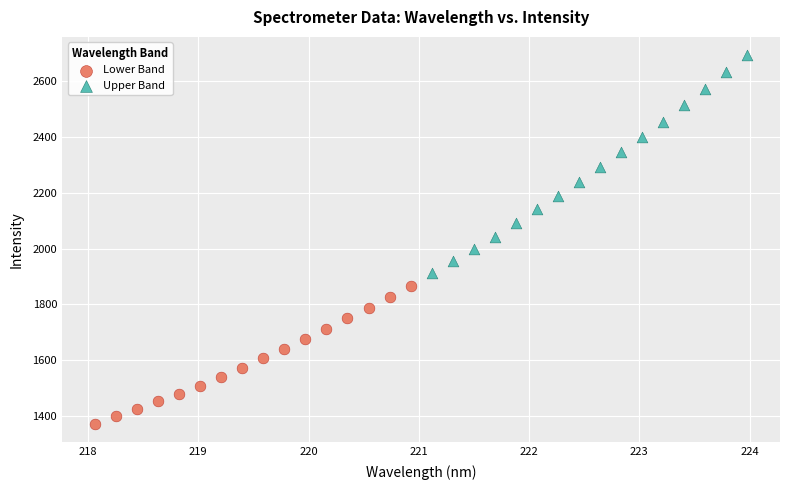

Which series contains the lowest Y value?

Lower Band